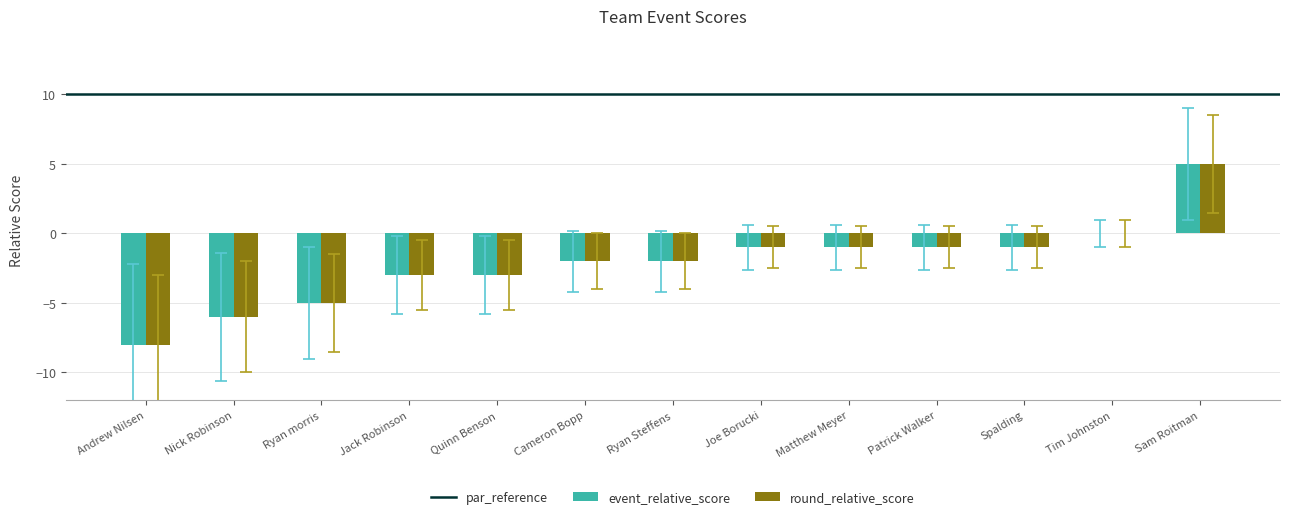

The value of event_relative_score at Matthew Meyer is -1. True or false?

True